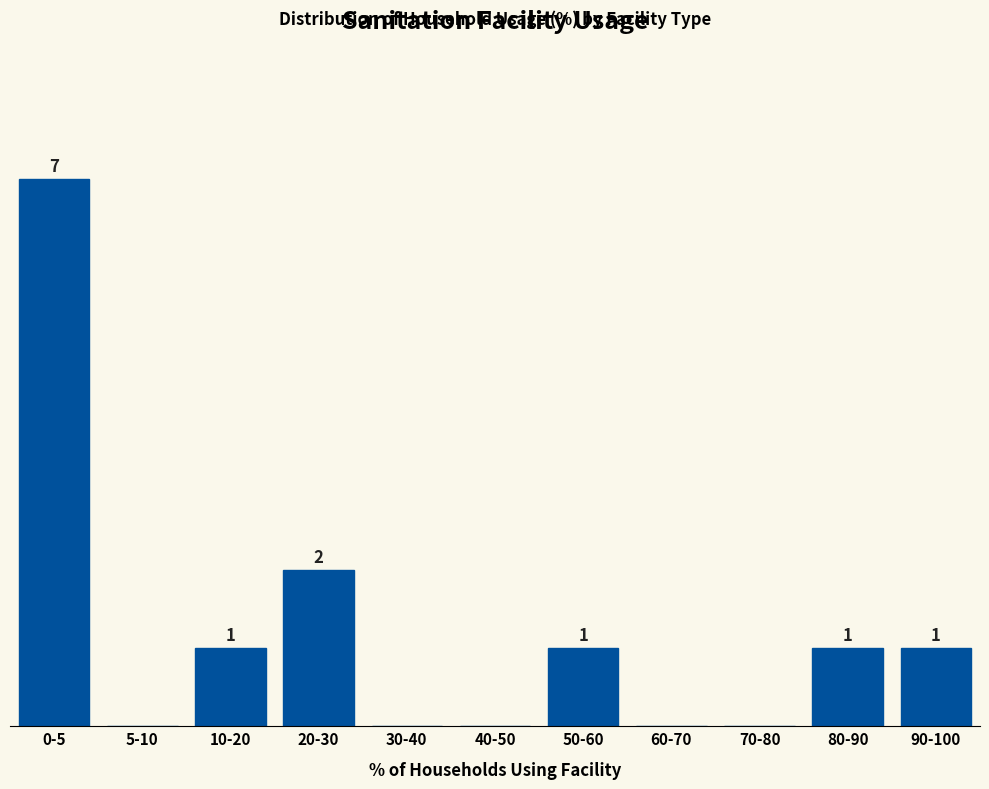

Between 0-5 and 60-70, which is larger?

0-5